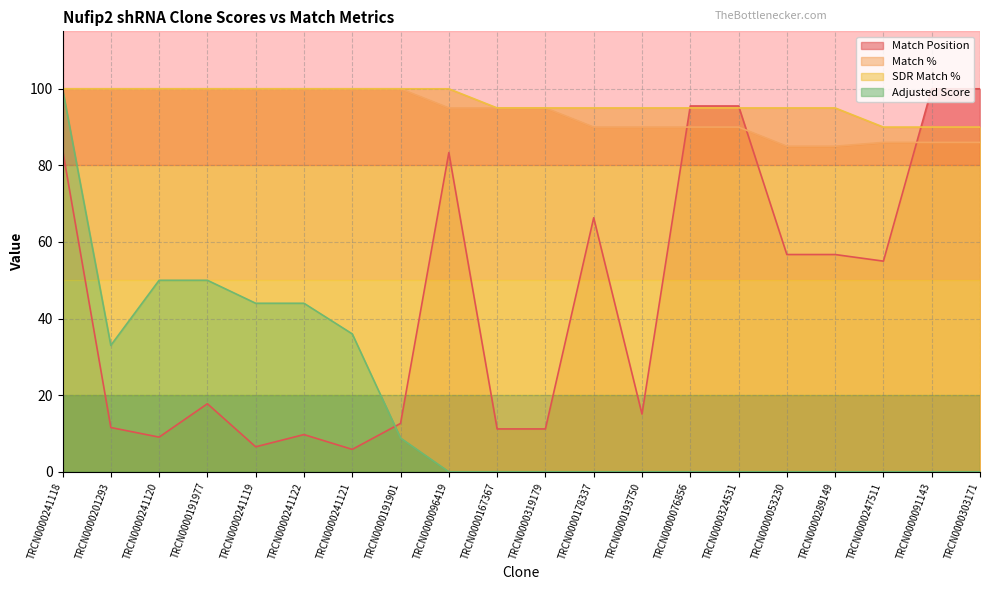

What is the label of the 2nd point from the right?

TRCN0000091143